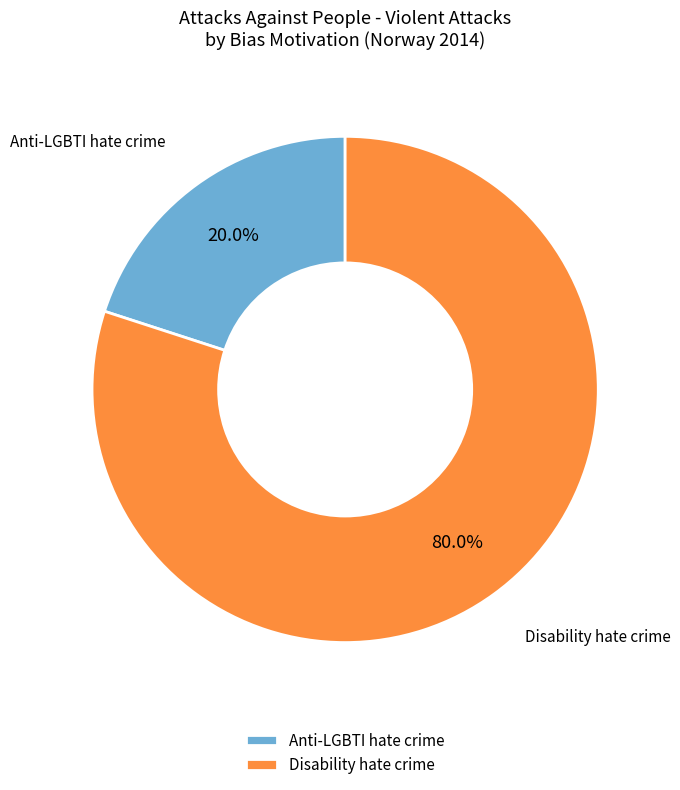

How many slices are in this pie chart?

2